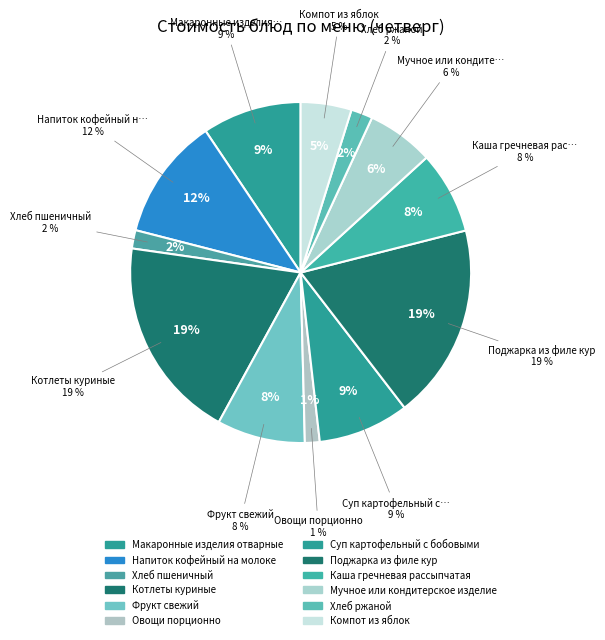

Is it true that Суп картофельный с бобовыми is 9% of the pie?

True